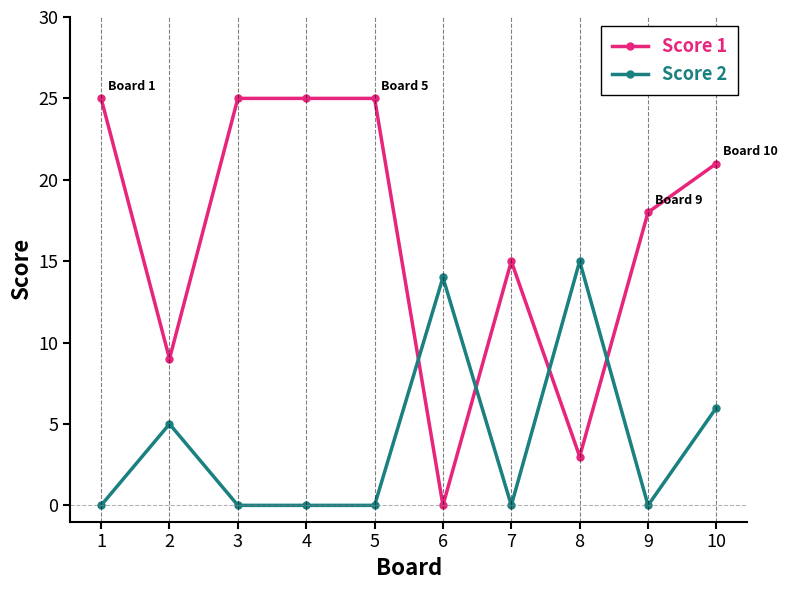

Is it true that Score 1 equals 25 at 4?

True